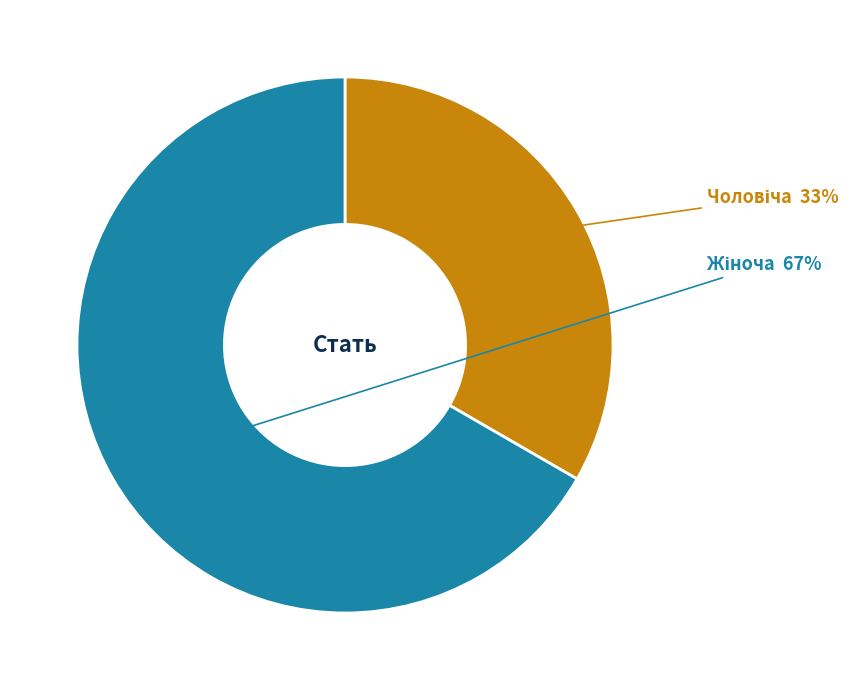

To the nearest percent, what is the average slice percentage?

50%